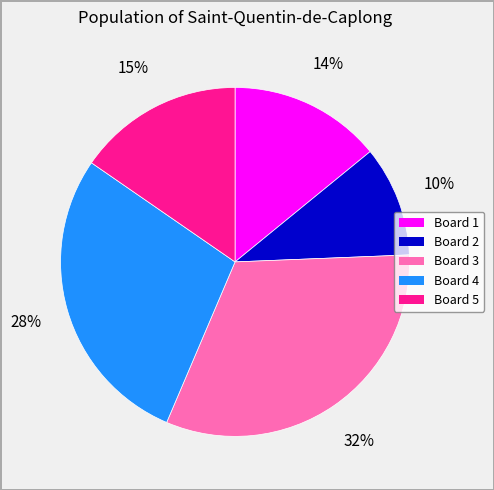

Rank the categories by value from highest to lowest.

Board 3, Board 4, Board 5, Board 1, Board 2